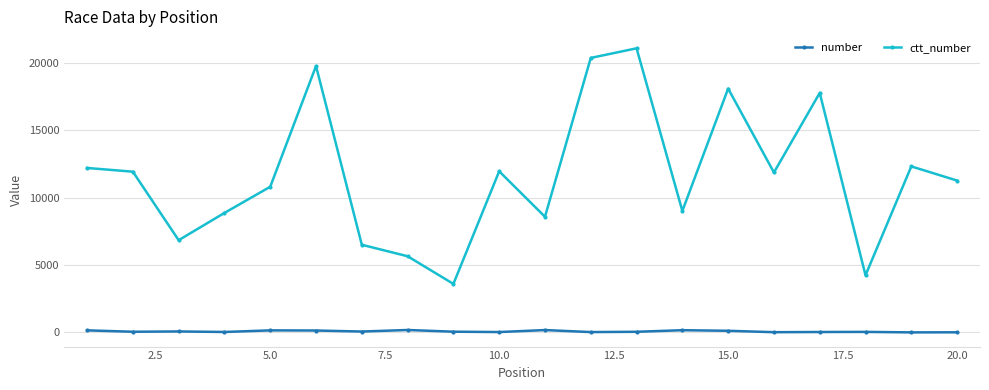

Which series has the largest total across all categories?

ctt_number